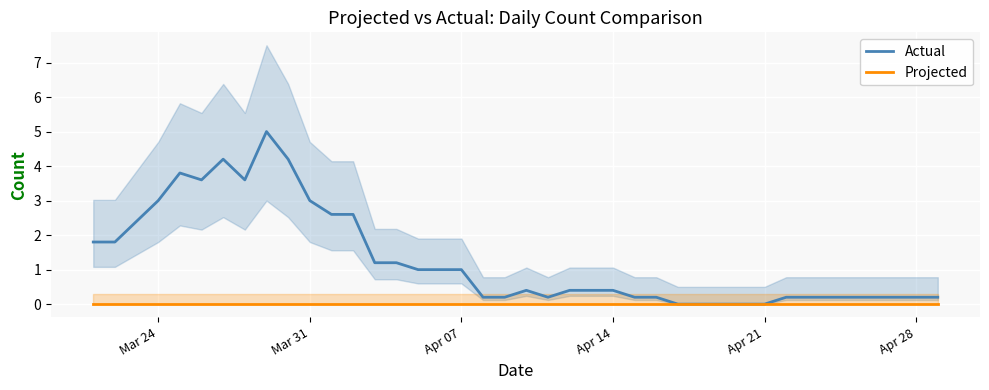

What are all the series names shown in the legend?

Actual, Projected